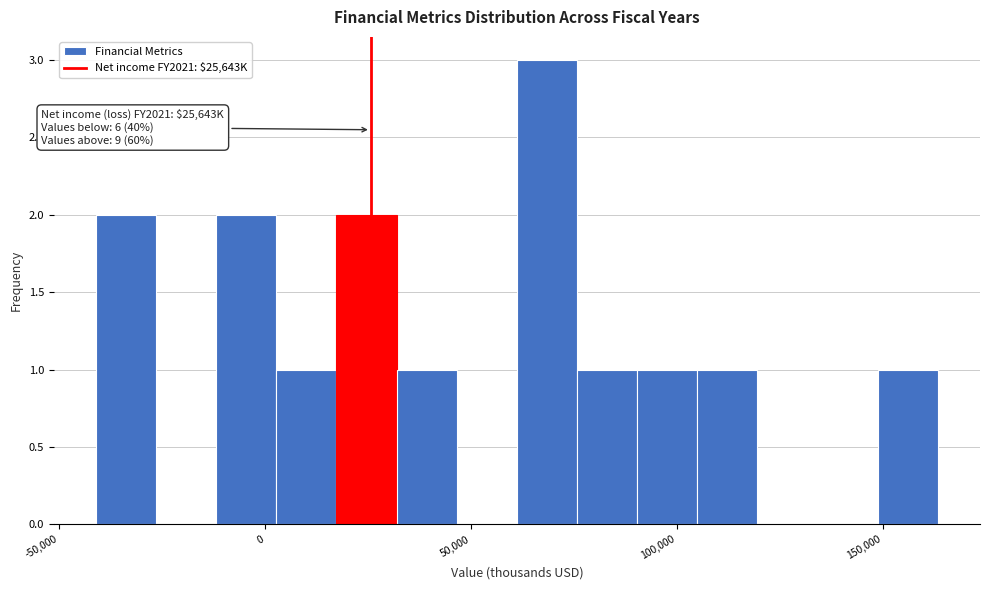

Read against the x-axis, roughly where is the centre of the tallest bar?

70000